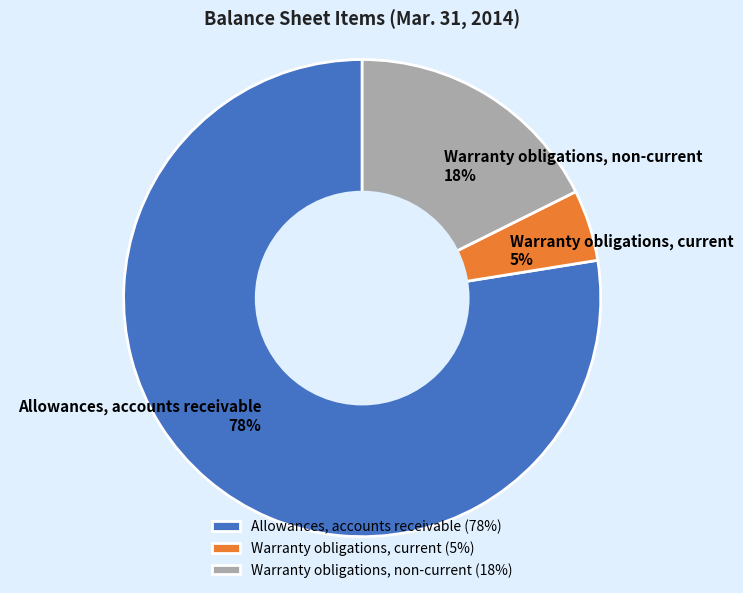

Rank the categories by value from lowest to highest.

Warranty obligations, current, Warranty obligations, non-current, Allowances, accounts receivable